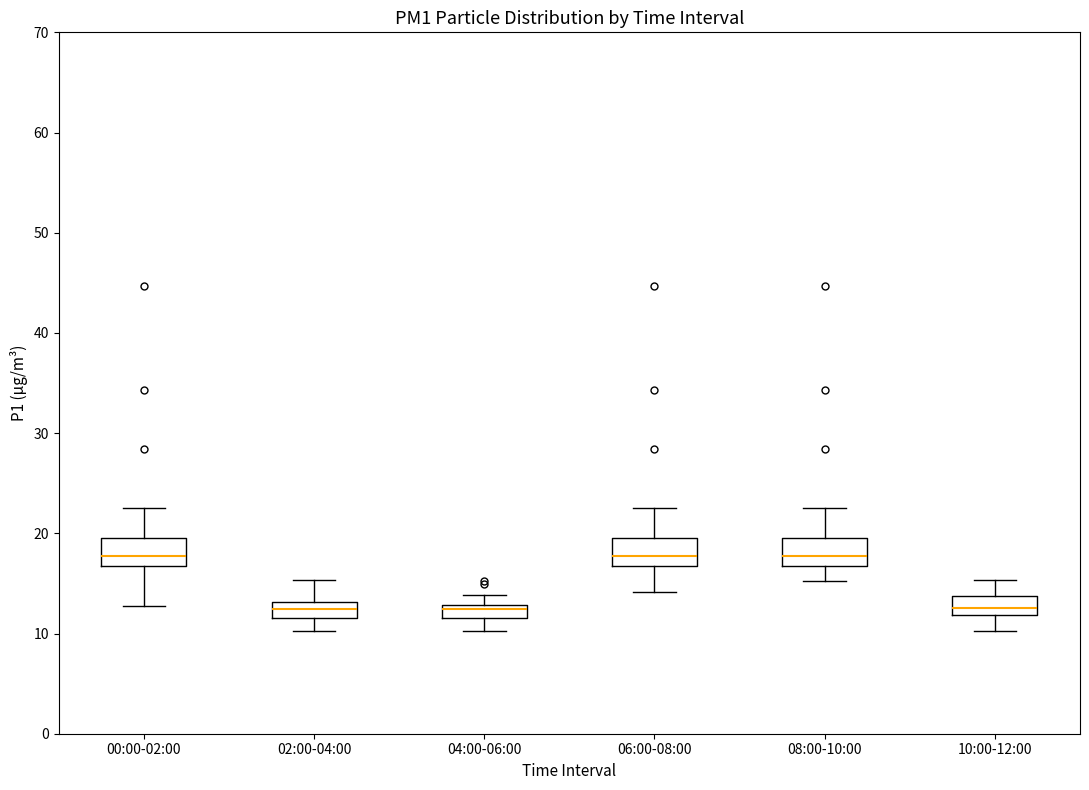

Where does the median line of the box for 10:00-12:00 sit on the y-axis? The values are not printed on the chart, so give them approximately, as read against the axis.

13